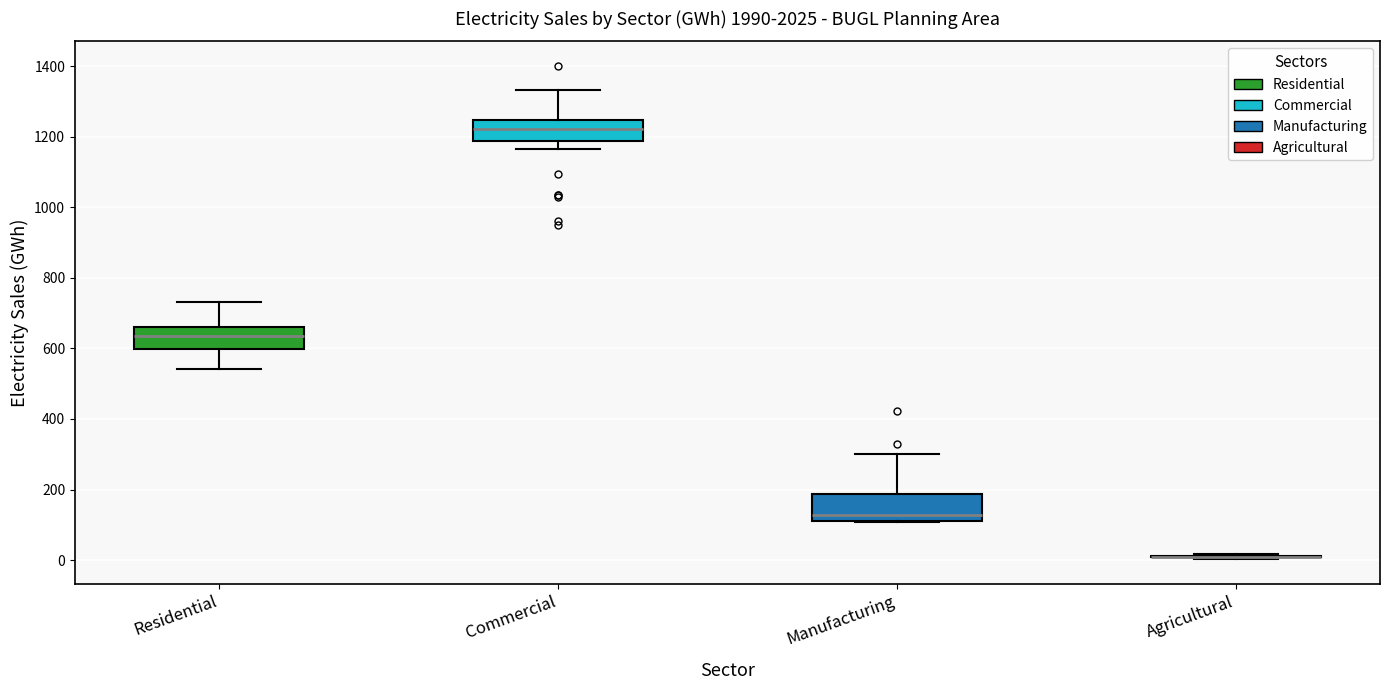

Reading left to right, read every box against the y-axis: the position of its median line, the range the box covers, and the ends of its whiskers. The values are not printed on the chart, so give them approximately, as read against the axis.

Residential: median 640, box 600 to 660, whiskers 540 to 740
Commercial: median 1220, box 1180 to 1240, whiskers 1160 to 1340
Manufacturing: median 120 (just above the box's lower edge), box 120 to 180, whiskers 100 to 300
Agricultural: box collapsed to a line at 0, whiskers 0 to 20